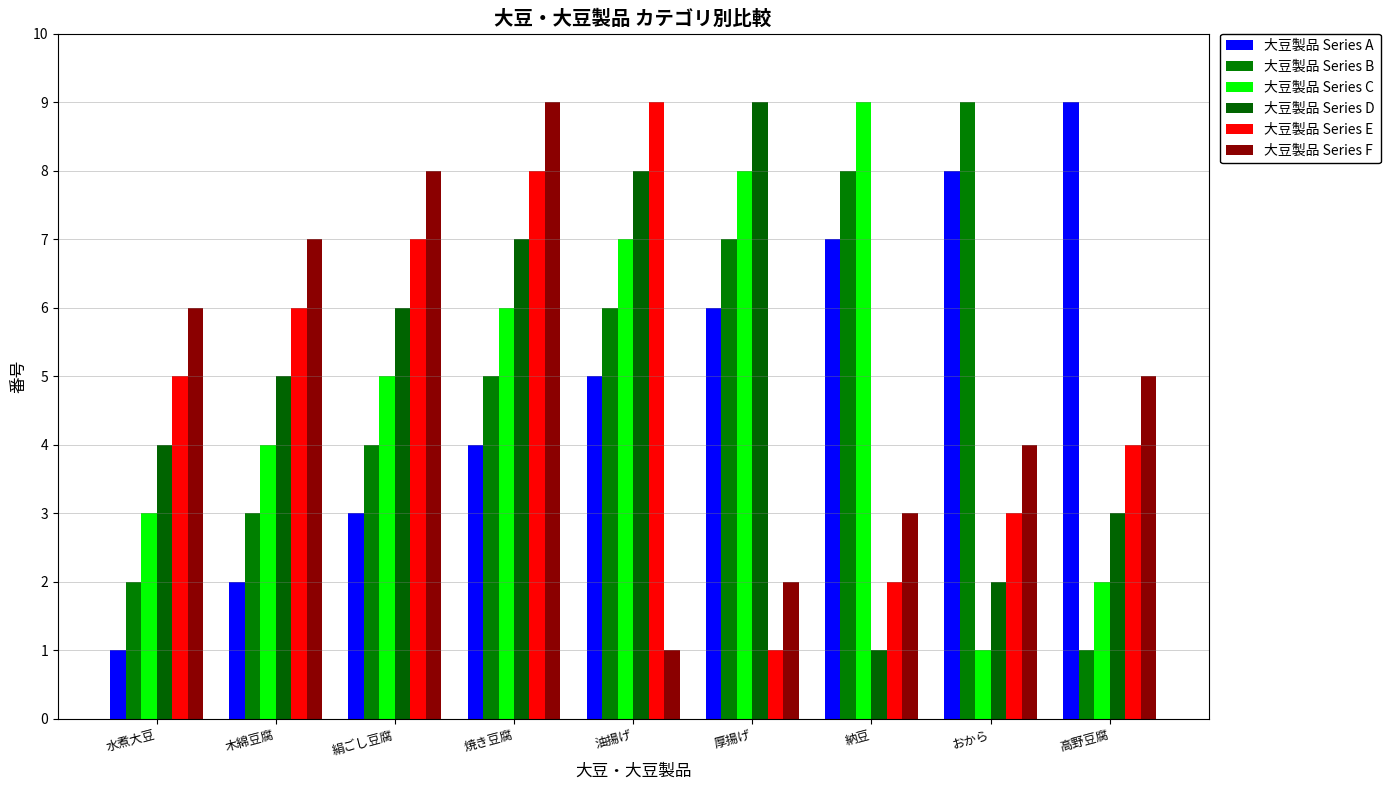

What is the label of the 5th bar from the right?

油揚げ